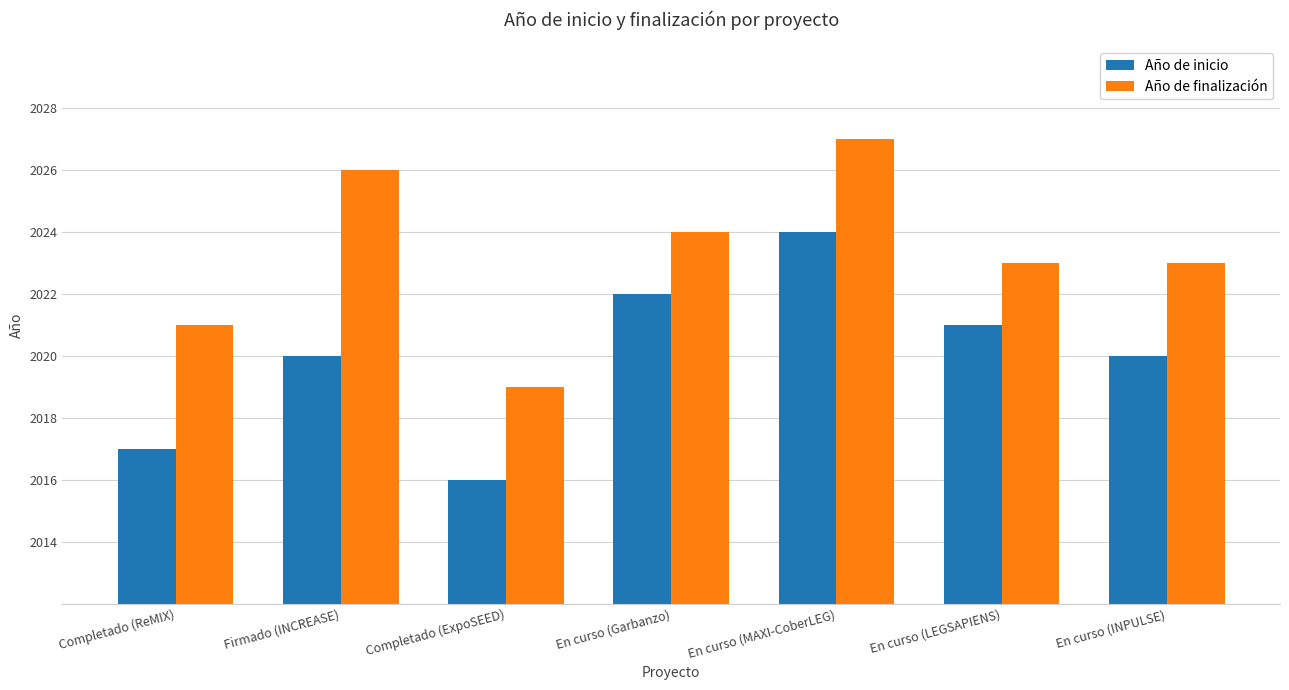

Which series has the largest total across all categories?

Año de finalización